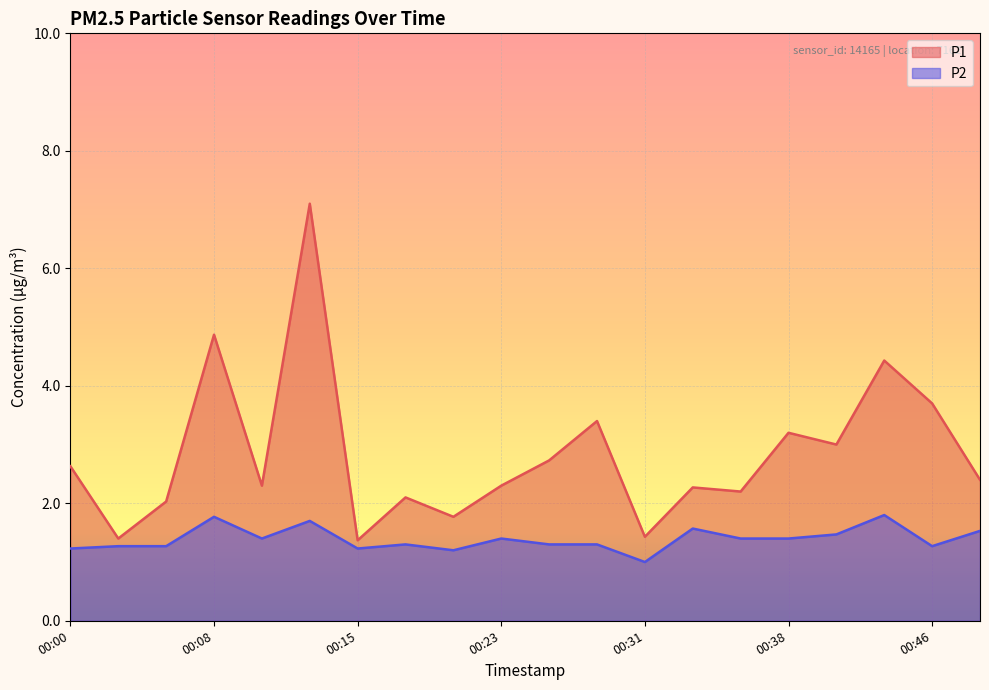

At which label does P2 reach its peak?

00:43